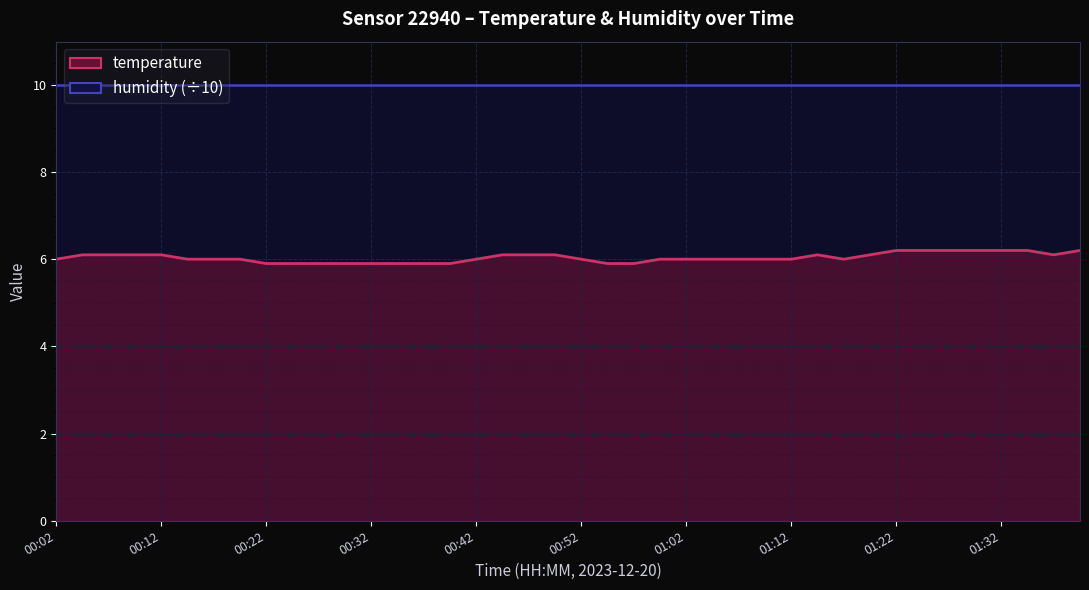

Reading left to right, what are all the values shown in this chart?

00:02=6.0	00:04=6.1	00:07=6.1	00:09=6.1	00:12=6.1	00:14=6.0	00:17=6.0	00:19=6.0	00:22=5.9	00:24=5.9	00:27=5.9	00:29=5.9	00:32=5.9	00:34=5.9	00:37=5.9	00:39=5.9	00:42=6.0	00:44=6.1	00:47=6.1	00:49=6.1	00:52=6.0	00:54=5.9	00:57=5.9	00:59=6.0	01:02=6.0	01:04=6.0	01:07=6.0	01:09=6.0	01:12=6.0	01:14=6.1	01:17=6.0	01:19=6.1	01:22=6.2	01:24=6.2	01:27=6.2	01:29=6.2	01:32=6.2	01:34=6.2	01:37=6.1	01:40=6.2